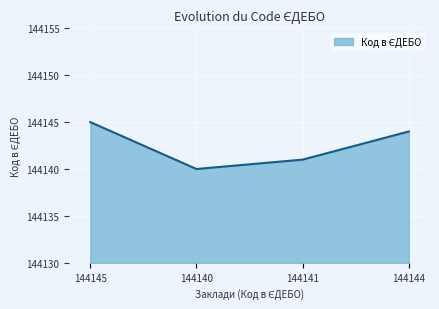

List the labels in order of value, largest first.

144145, 144144, 144141, 144140